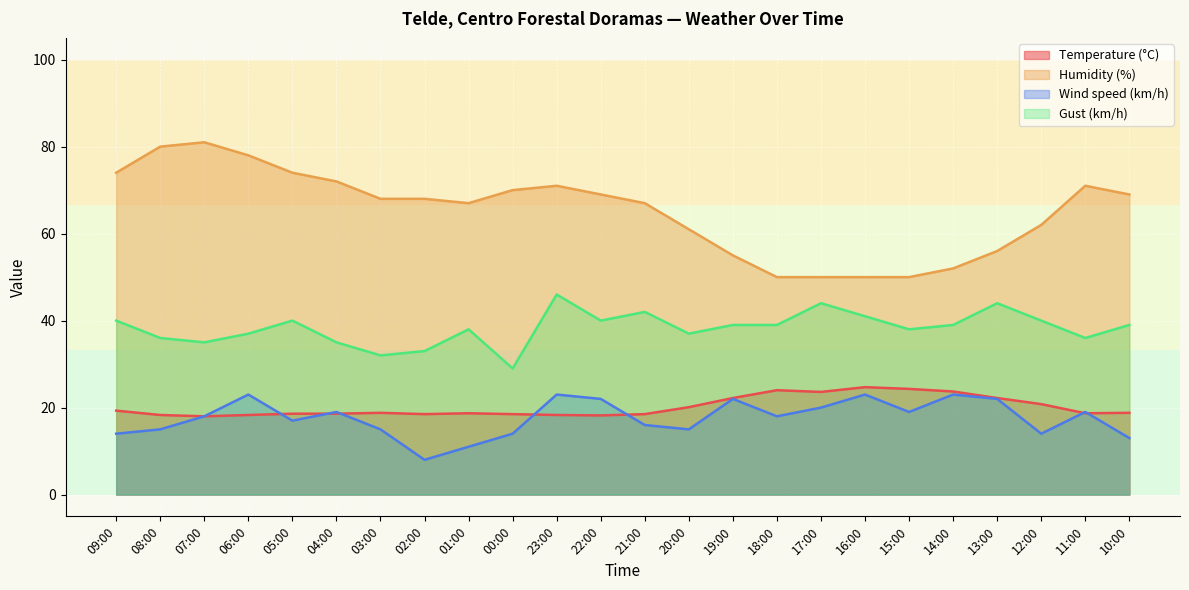

At which category does Wind speed (km/h) reach its first local valley?

05:00